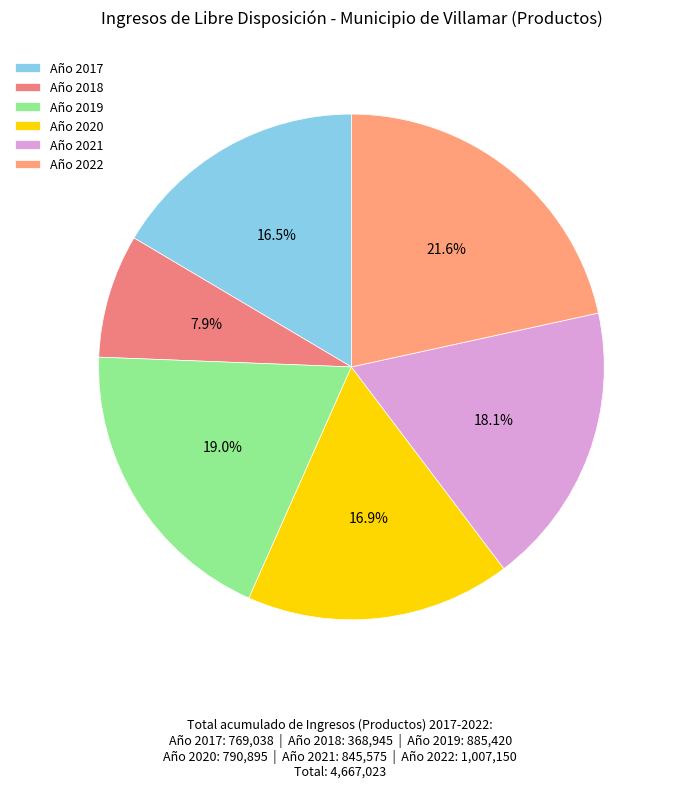

Count the number of slices in the pie.

6